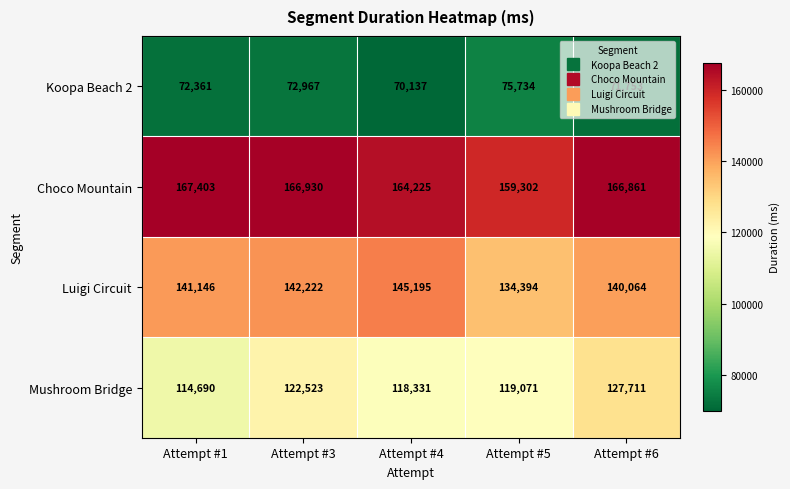

What is the difference between the second highest and second lowest values in the Mushroom Bridge series?

4192